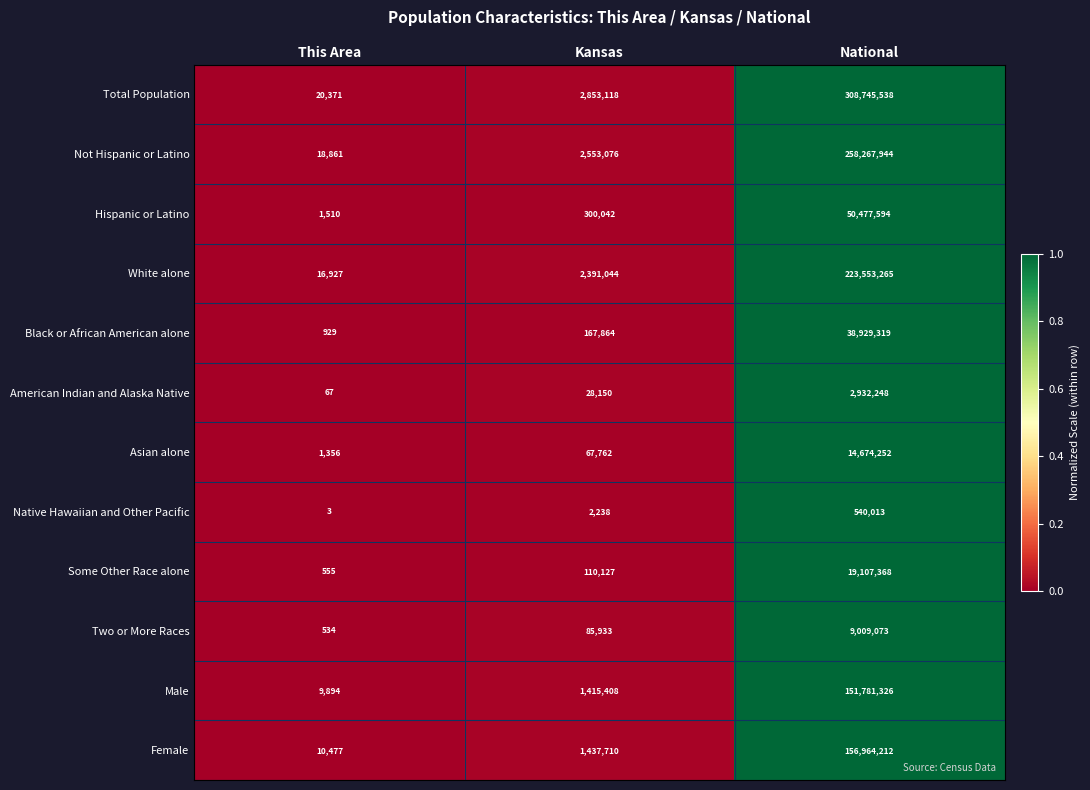

At which category is the sum across all series the highest?

National